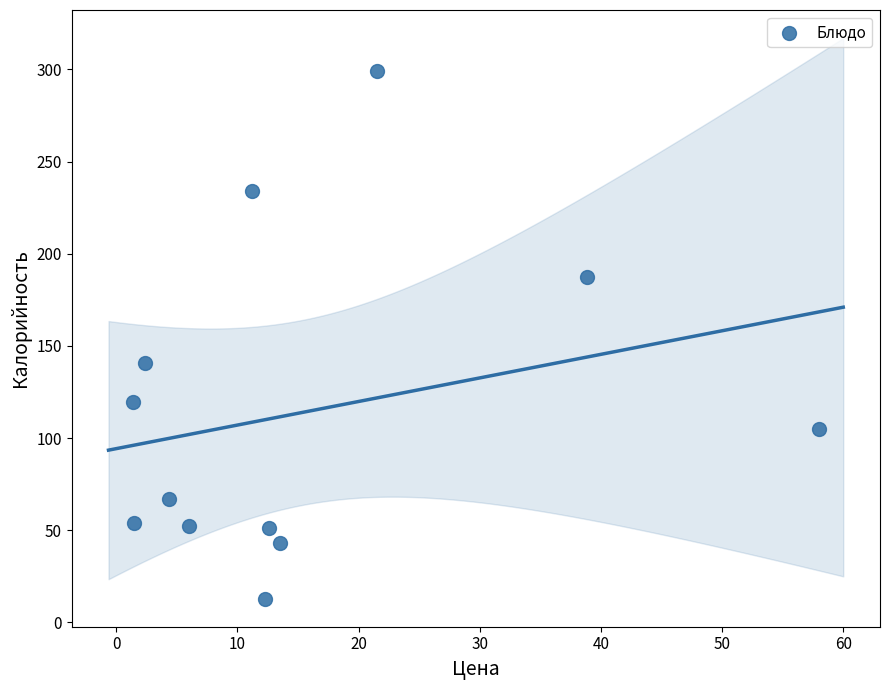

What is the range of X values (max minus min)?

56.6